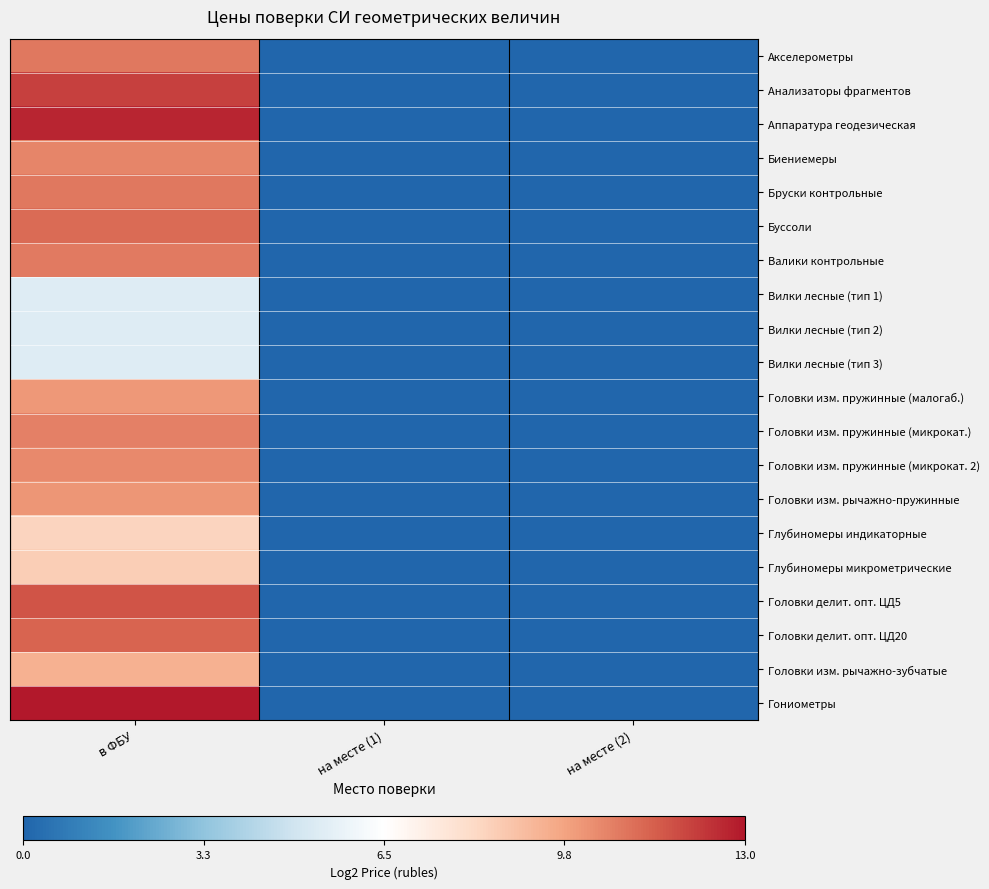

Rank the series at на месте (1) from highest to lowest value.

Акселерометры, Анализаторы фрагментов, Аппаратура геодезическая, Биениемеры, Бруски контрольные, Буссоли, Валики контрольные, Вилки лесные (тип 1), Вилки лесные (тип 2), Вилки лесные (тип 3), Головки изм. пружинные (малогаб.), Головки изм. пружинные (микрокат.), Головки изм. пружинные (микрокат. 2), Головки изм. рычажно-пружинные, Глубиномеры индикаторные, Глубиномеры микрометрические, Головки делит. опт. ЦД5, Головки делит. опт. ЦД20, Головки изм. рычажно-зубчатые, Гониометры